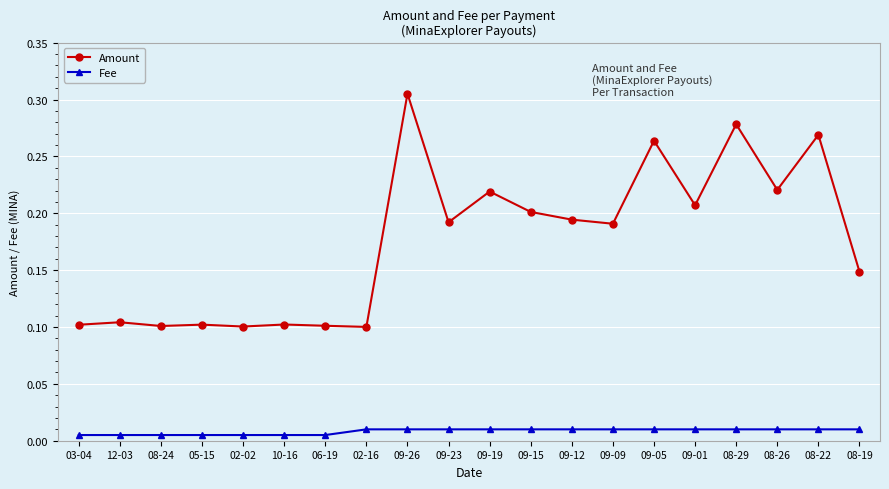

What position from the right is 09-23?

11